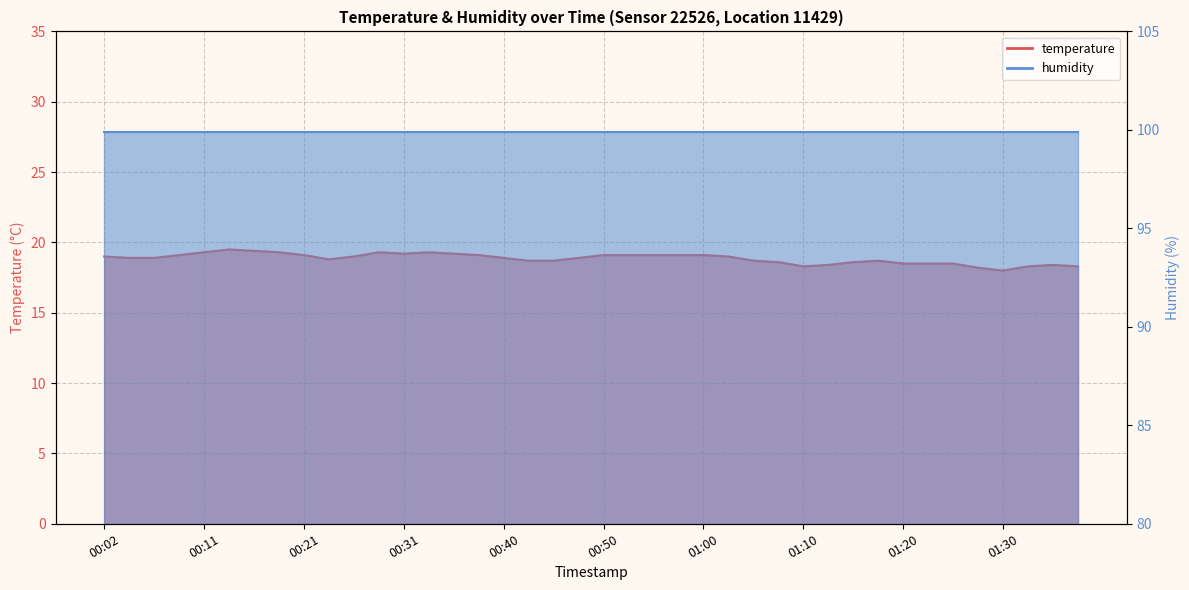

True or false: there are more than 0 points higher than both neighbors.

True